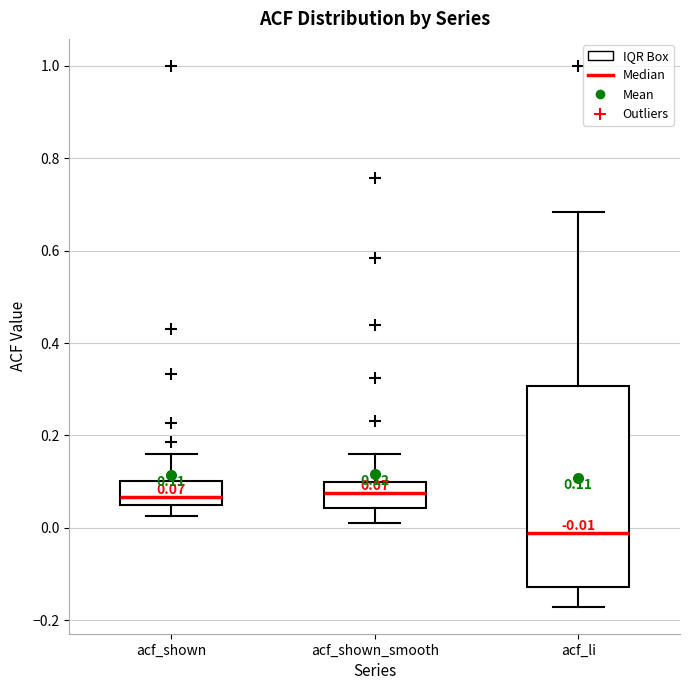

Which box has the lowest median line?

acf_li